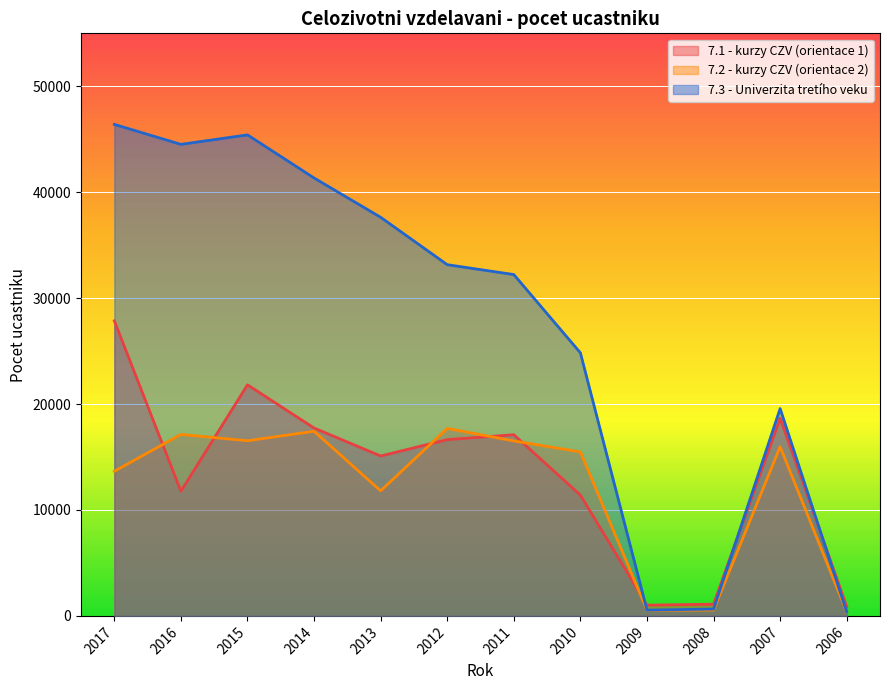

Between 2006 and 2017, which is larger?

2017